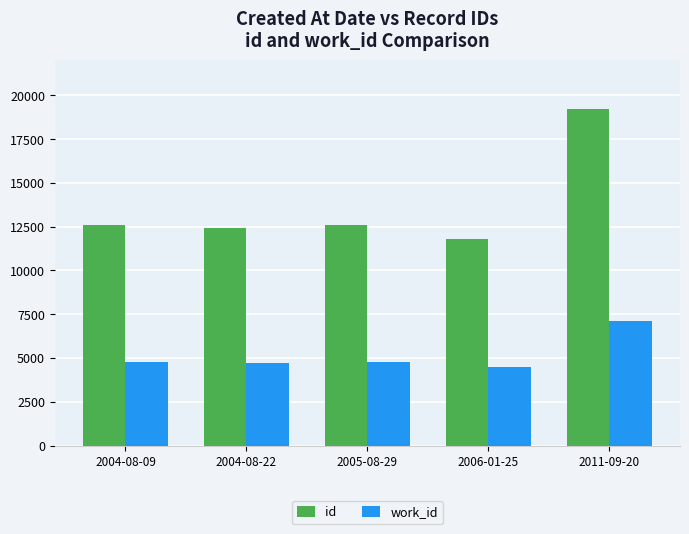

Read the work_id value at 2006-01-25.

4492